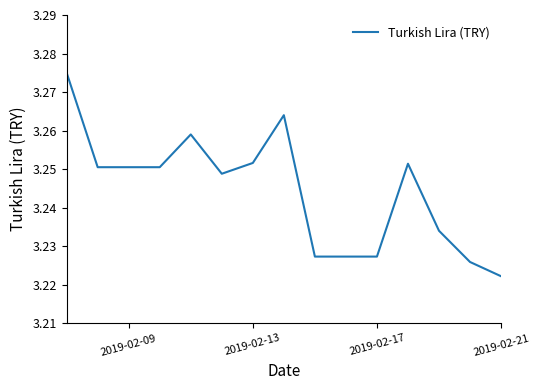

Reading left to right, transcribe all the data shown in this chart.

3.3	3.3	3.3	3.3	3.3	3.2	3.3	3.3	3.2	3.2	3.2	3.3	3.2	3.2	3.2